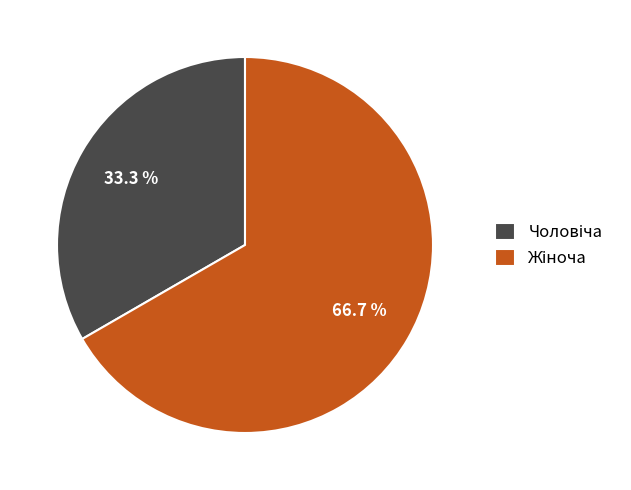

Is there a majority slice in this chart?

Yes